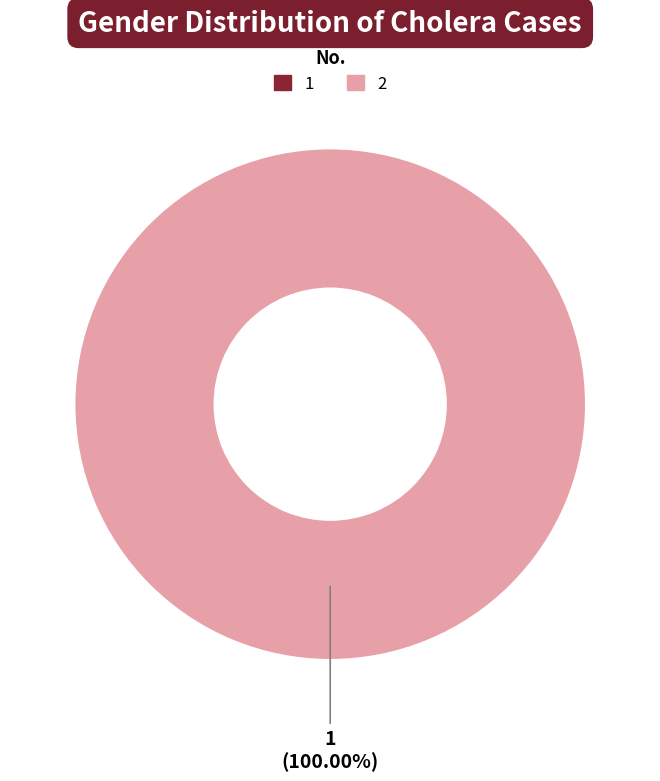

Count the number of slices in the pie.

1